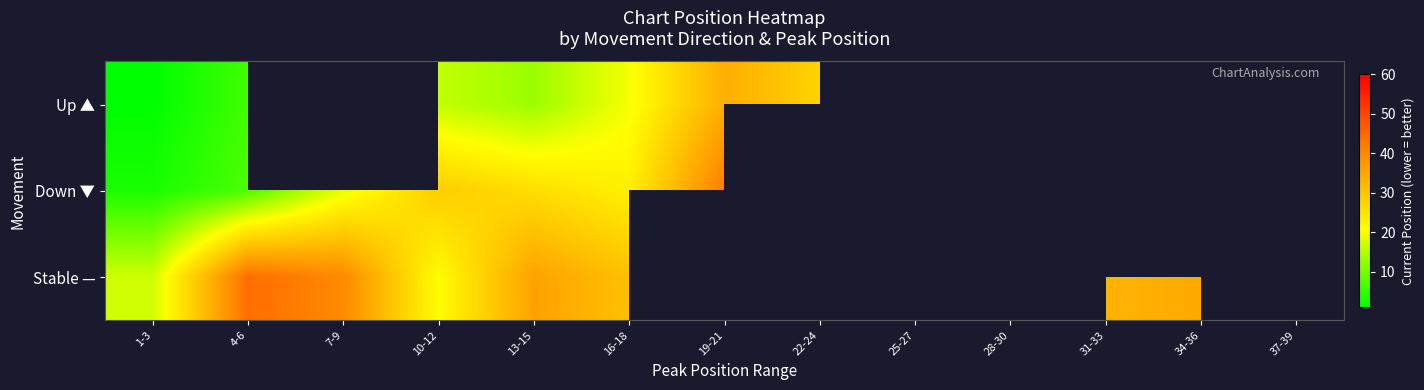

How many values in the Up ▲ series exceed 28?

2